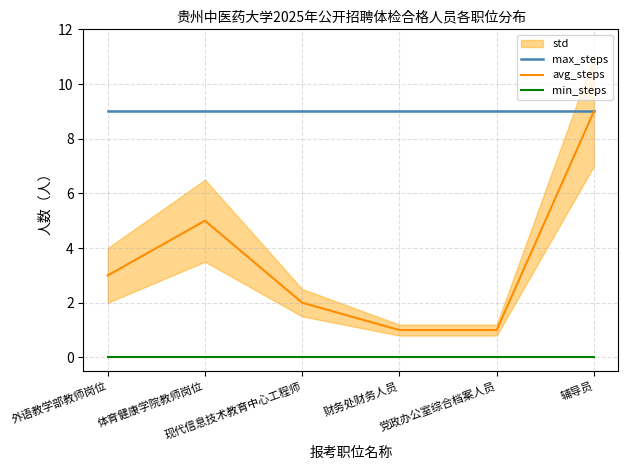

What is the label of the 5th point from the right?

体育健康学院教师岗位